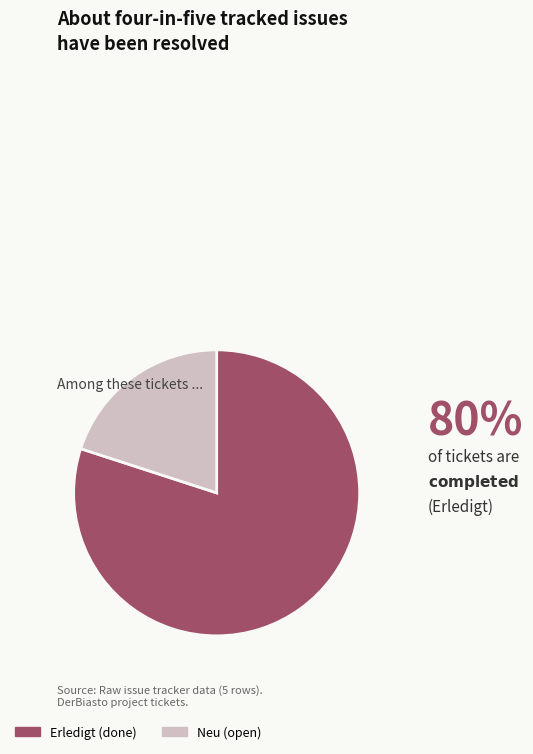

Does any single category account for the majority?

Yes